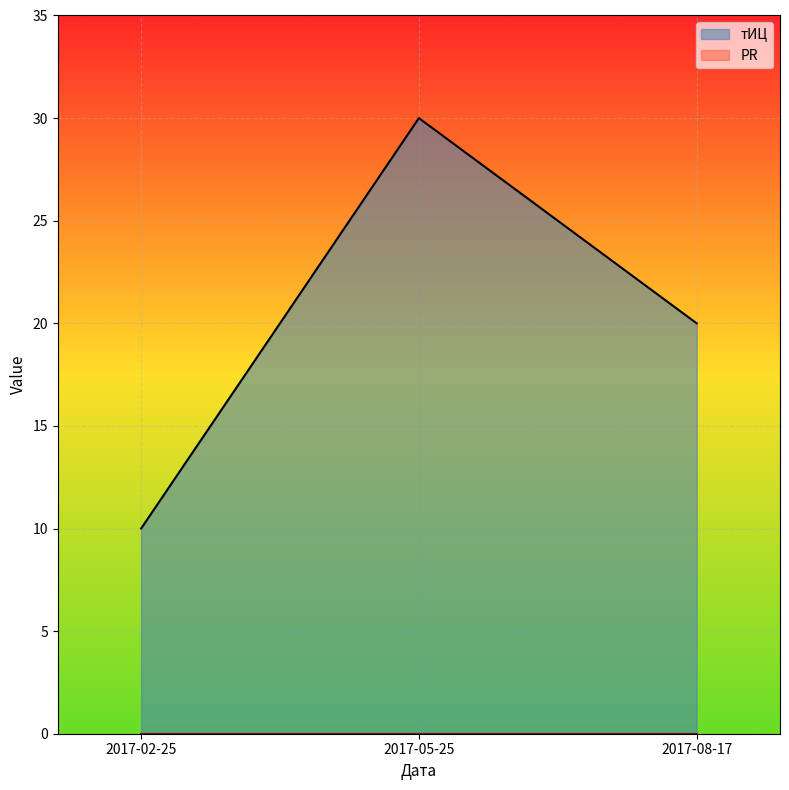

Rank the categories by value from lowest to highest.

2017-02-25, 2017-08-17, 2017-05-25